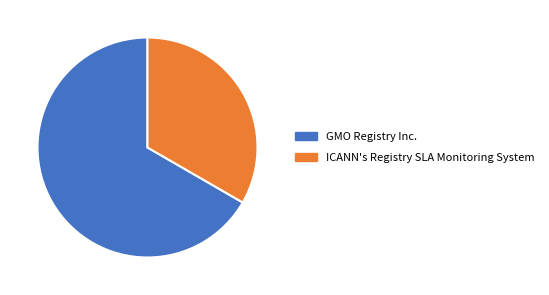

Is it true that ICANN's Registry SLA Monitoring System is 40% of the pie?

False